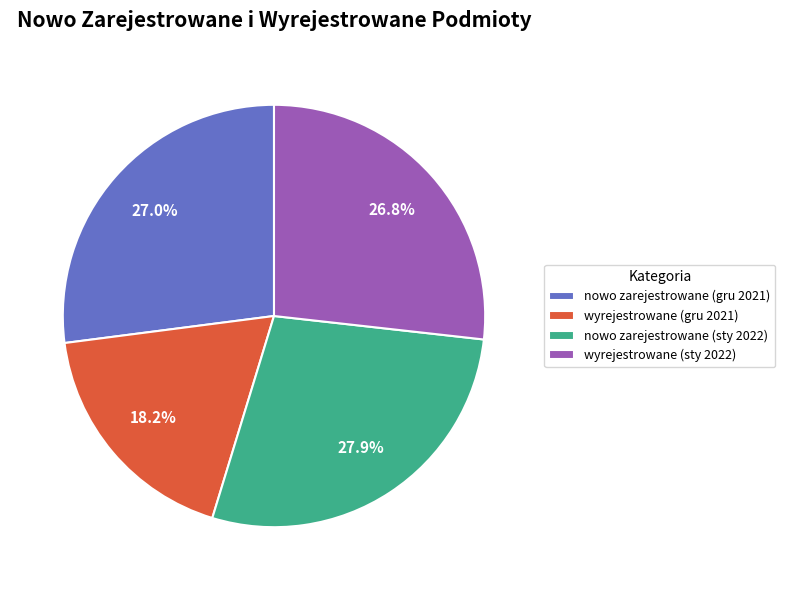

Approximately how many times larger is the value at nowo zarejestrowane (sty 2022) compared to wyrejestrowane (gru 2021)?

1.5